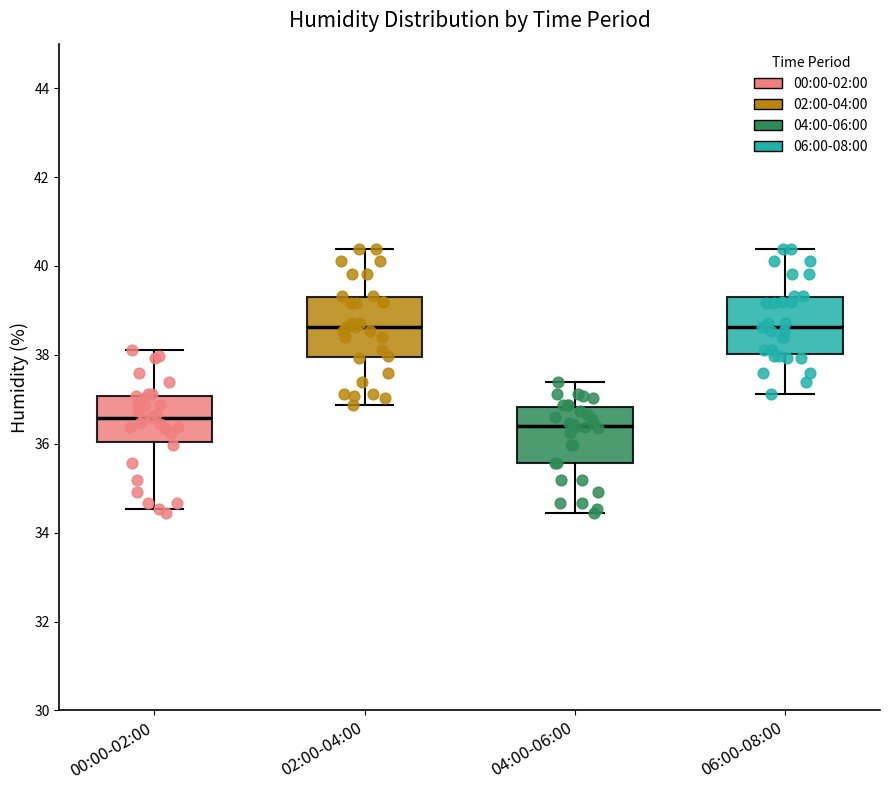

Where is the upper edge of the box for 00:00-02:00 on the y-axis? The values are not printed on the chart, so give them approximately, as read against the axis.

37.0